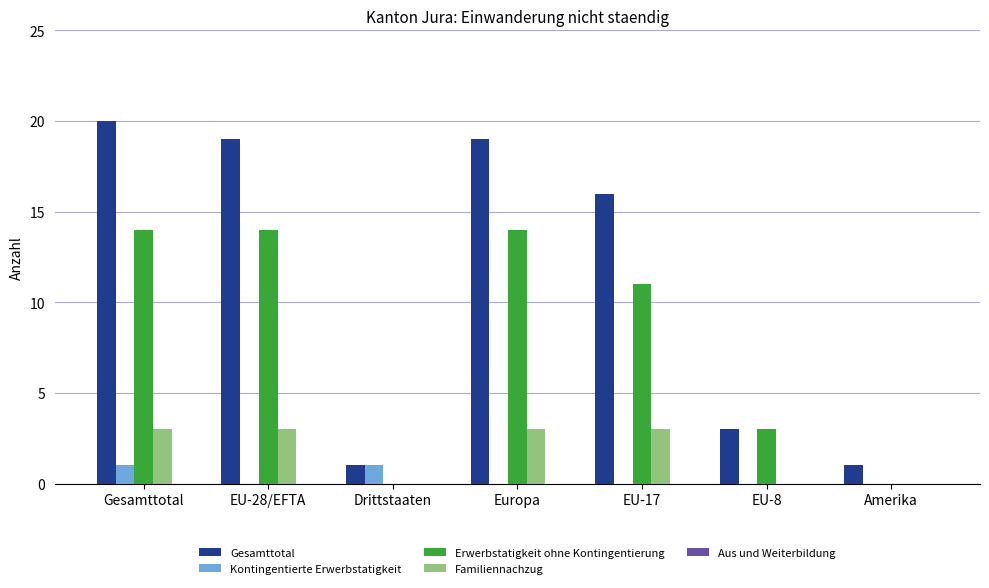

What is the sum of all Familiennachzug values?

12